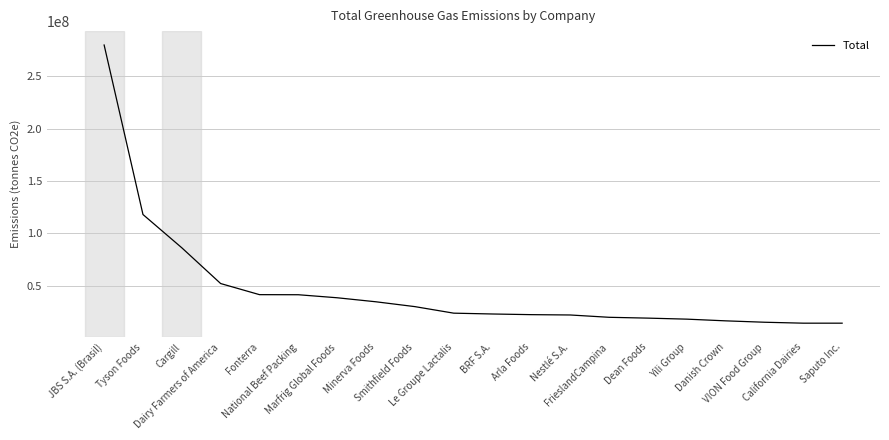

What is the change in value from Yili Group to VION Food Group?

-2950072.6